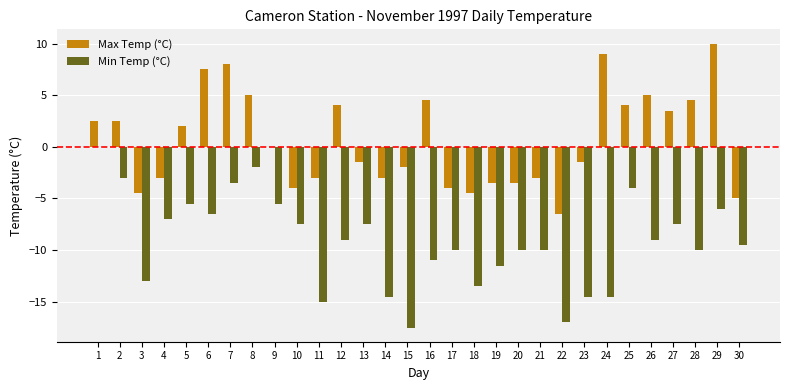

What is the sum of all Min Temp (°C) values?

-275.0